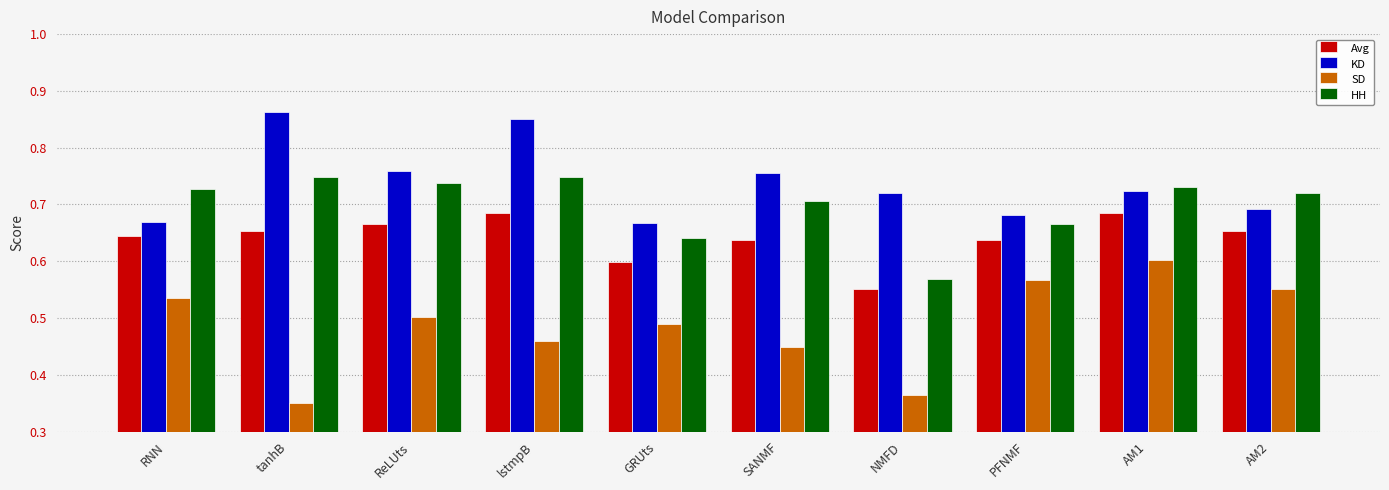

What are all the series names shown in the legend?

Avg, KD, SD, HH